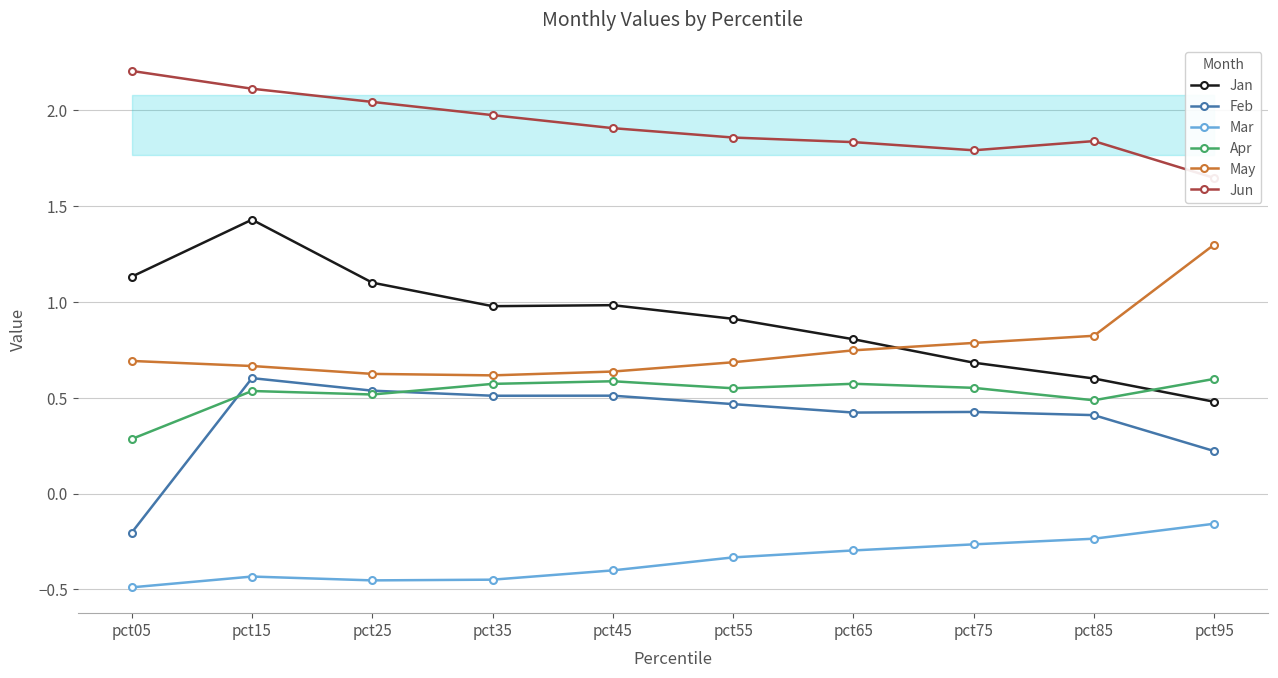

Which has a higher value, pct55 or pct35?

pct35